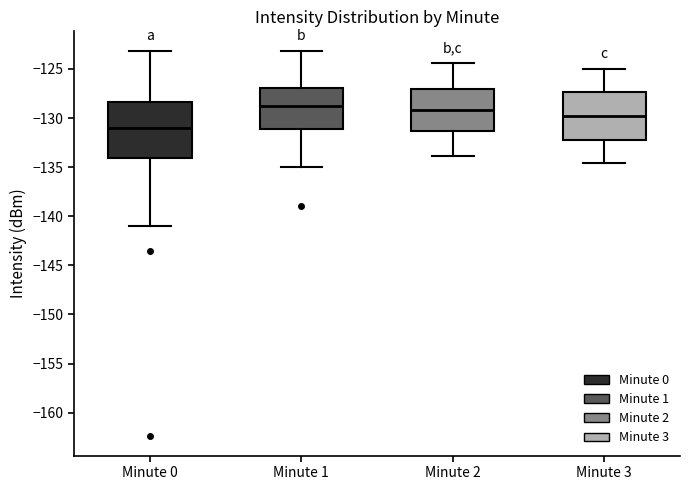

Reading left to right, transcribe this box plot: for each box, give where its median line is, the range the box spans, and where its two whiskers end, as read against the y-axis. The values are not printed on the chart, so give them approximately, as read against the axis.

Minute 0: median -131.0, box -134.0 to -128.5, whiskers -141.0 to -123.0
Minute 1: median -128.5, box -131.0 to -127.0, whiskers -135.0 to -123.0
Minute 2: median -129.0, box -131.5 to -127.0, whiskers -134.0 to -124.5
Minute 3: median -129.5, box -132.0 to -127.5, whiskers -134.5 to -125.0